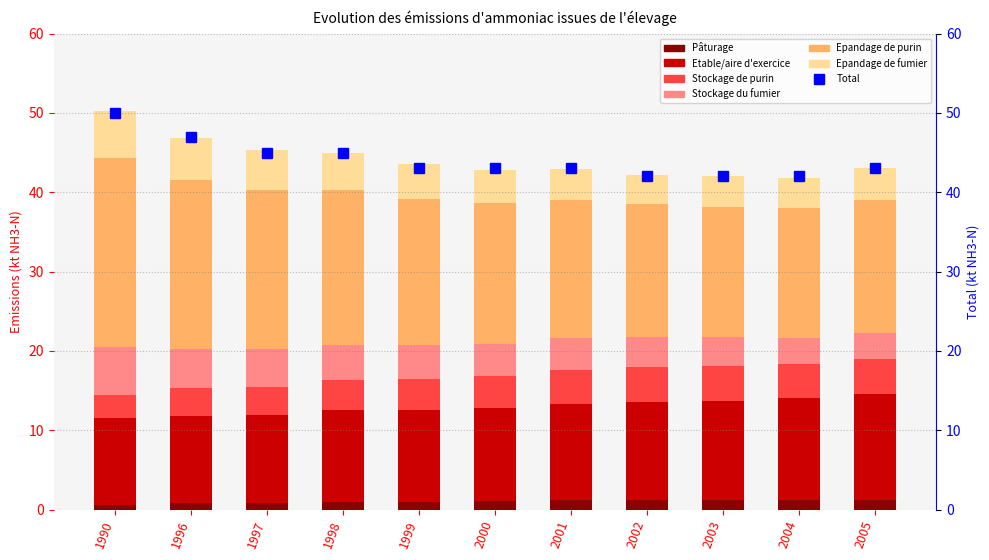

Reading left to right, transcribe all the data shown in this chart.

Pâturage: 1990=0.6	1996=0.8	1997=0.8	1998=0.9	1999=1.0	2000=1.1	2001=1.2	2002=1.2	2003=1.2	2004=1.2	2005=1.2
Etable/aire d'exercice: 1990=11.0	1996=11.0	1997=11.1	1998=11.6	1999=11.5	2000=11.7	2001=12.1	2002=12.3	2003=12.5	2004=12.8	2005=13.4
Stockage de purin: 1990=2.9	1996=3.5	1997=3.6	1998=3.8	1999=3.9	2000=4.0	2001=4.3	2002=4.5	2003=4.4	2004=4.3	2005=4.4
Stockage du fumier: 1990=6.0	1996=5.0	1997=4.7	1998=4.5	1999=4.3	2000=4.1	2001=4.0	2002=3.8	2003=3.6	2004=3.3	2005=3.2
Epandage de purin: 1990=23.8	1996=21.2	1997=20.1	1998=19.5	1999=18.5	2000=17.8	2001=17.4	2002=16.7	2003=16.5	2004=16.4	2005=16.8
Epandage de fumier: 1990=5.9	1996=5.4	1997=5.0	1998=4.7	1999=4.4	2000=4.1	2001=3.9	2002=3.7	2003=3.8	2004=3.8	2005=4.0